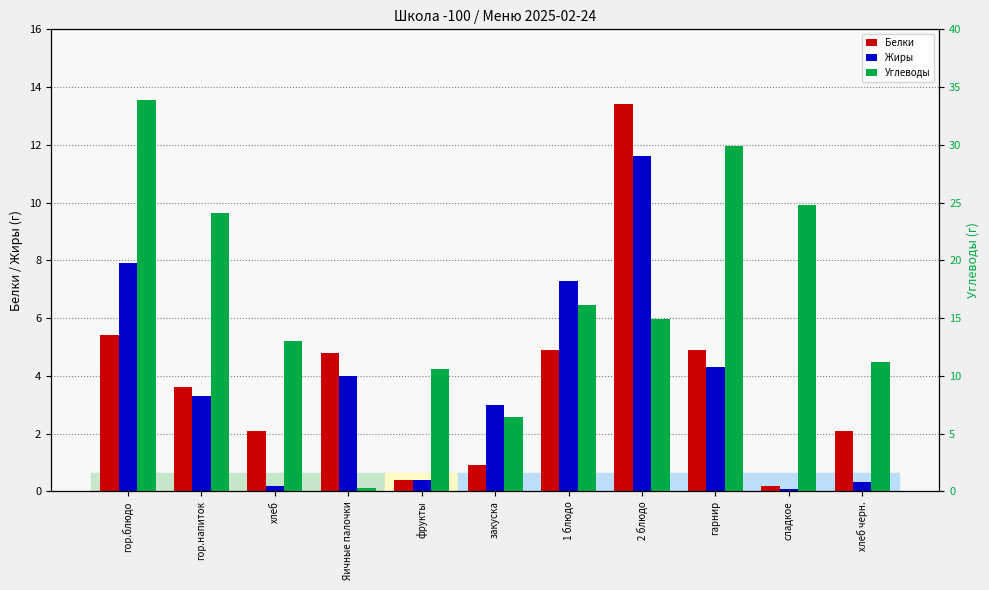

Where is Жиры nearest to the value 5?

гарнир